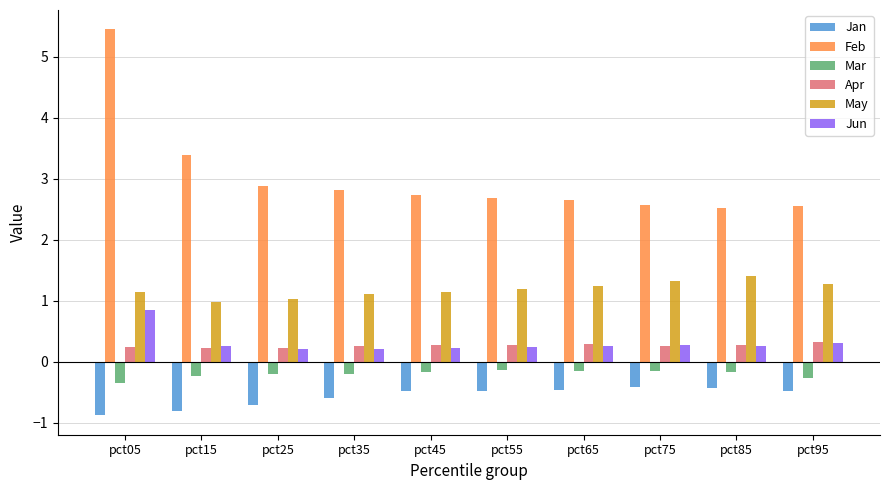

What is the maximum value shown in the chart?

5.4